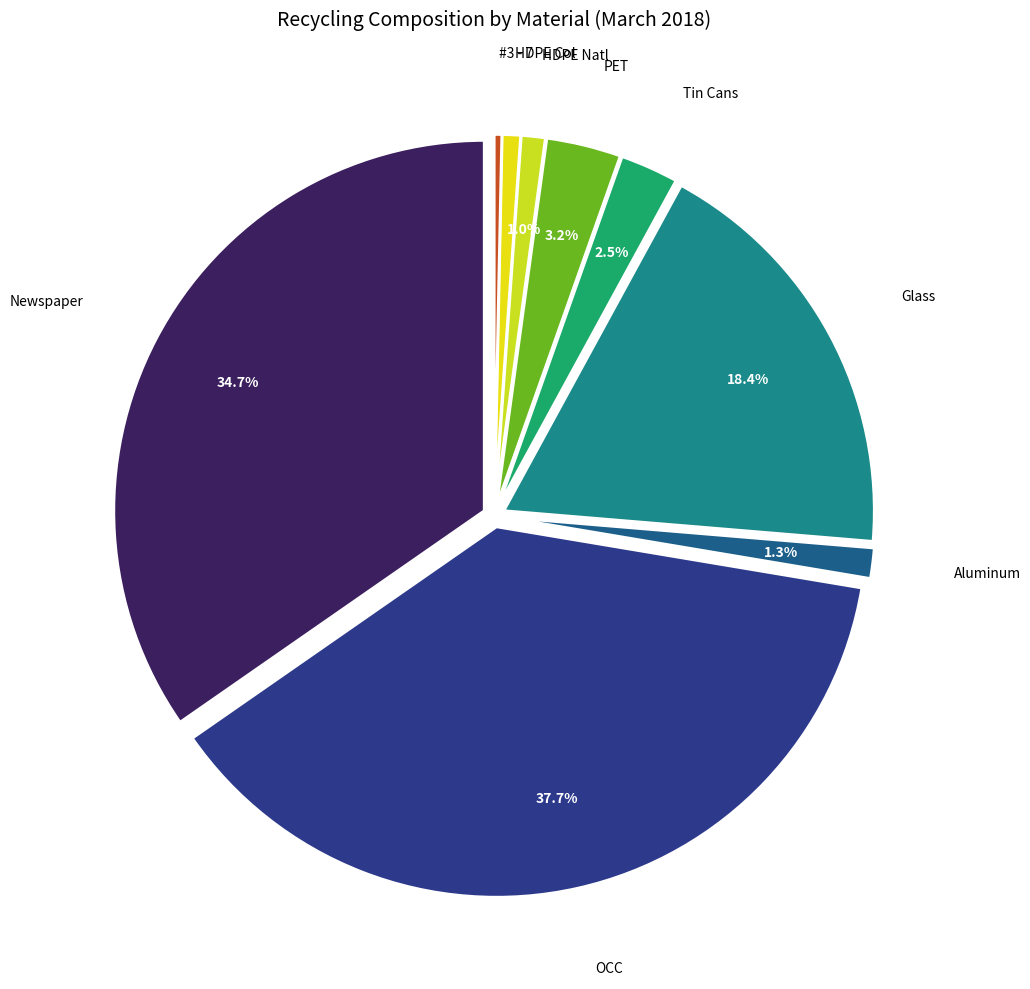

Which has a higher value, HDPE Col or OCC?

OCC